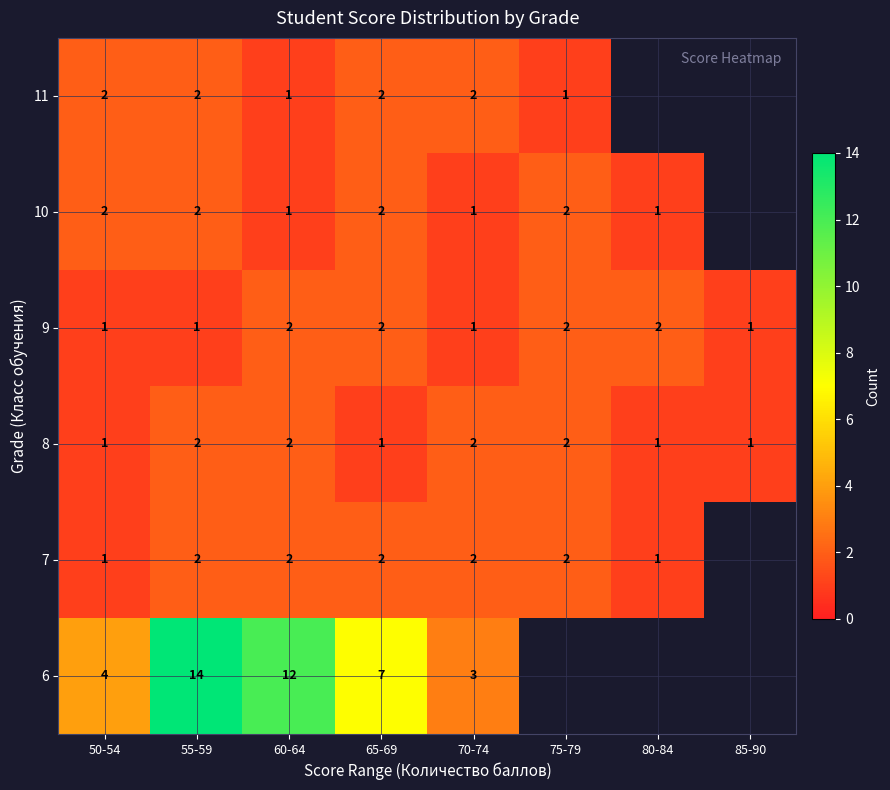

At which category does the chart reach its peak across all series?

55-59